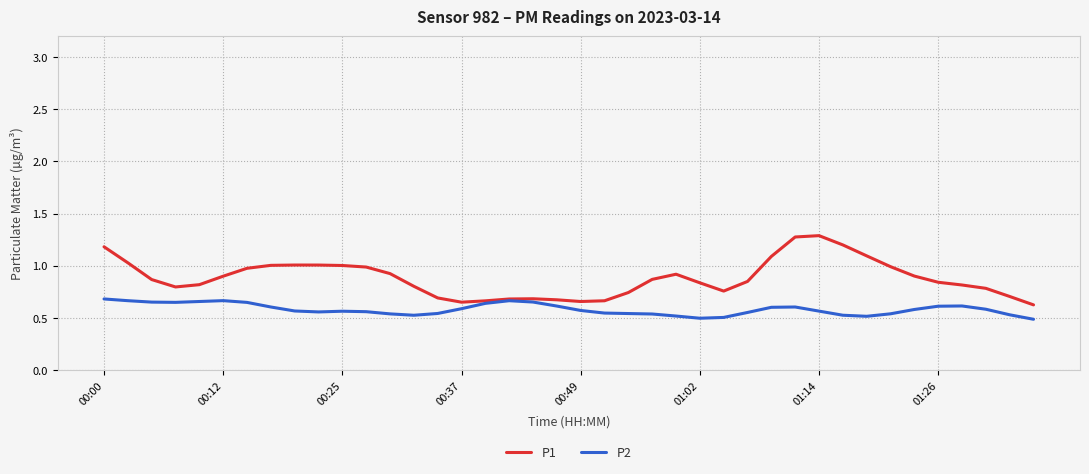

Which series has the widest spread of values?

P1